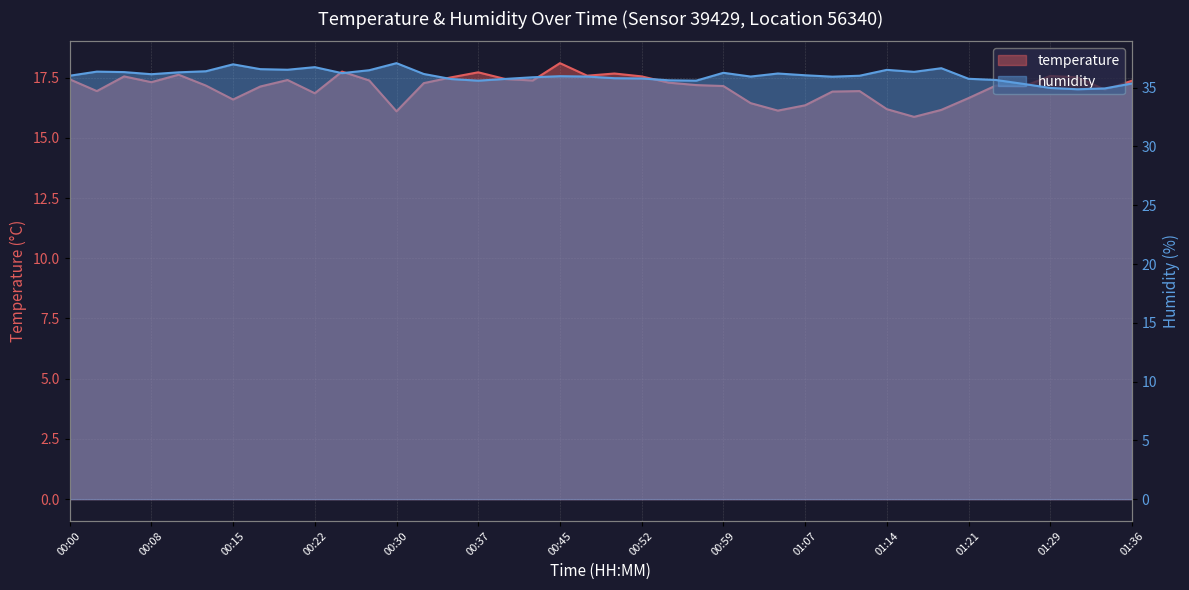

True or false: humidity and temperature cross at least once.

False